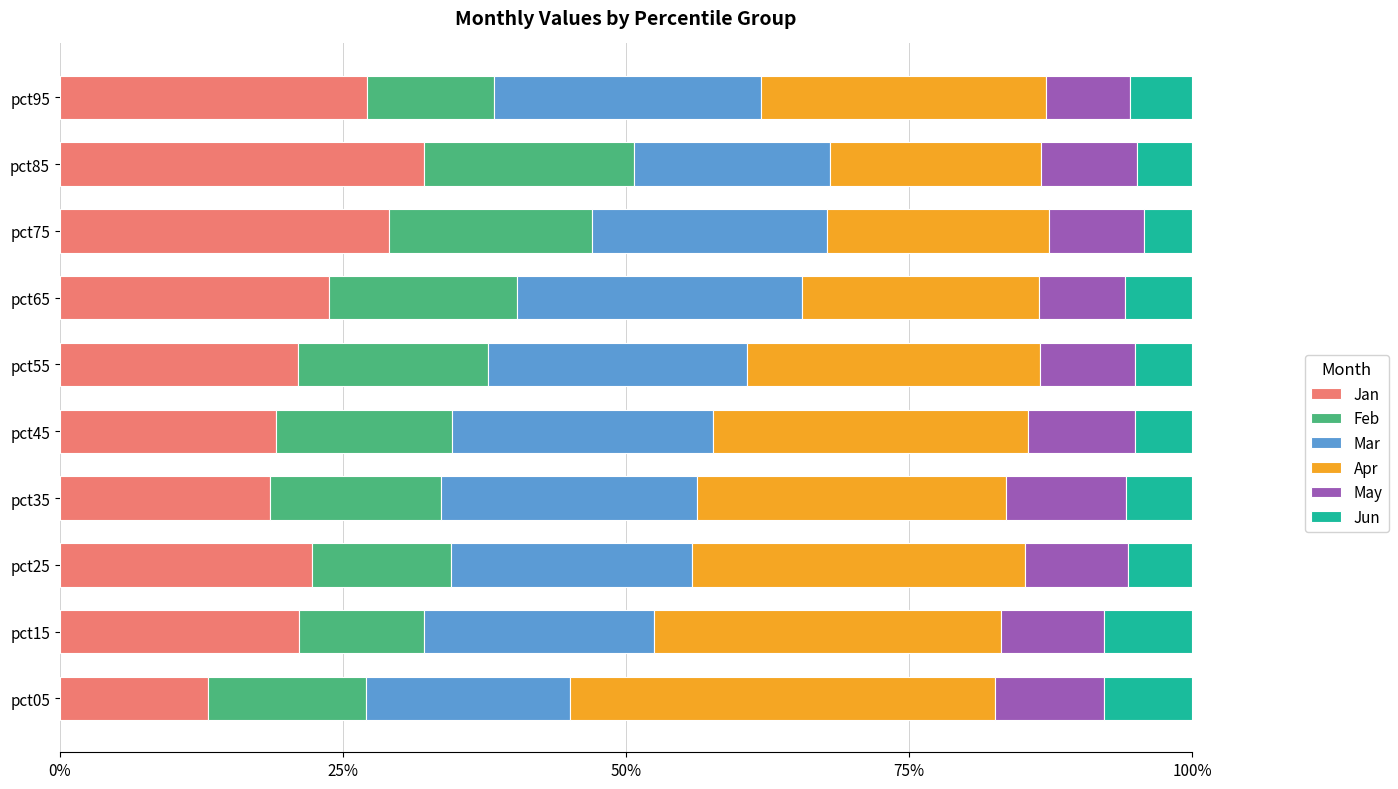

What are all the series names shown in the legend?

Jan, Feb, Mar, Apr, May, Jun